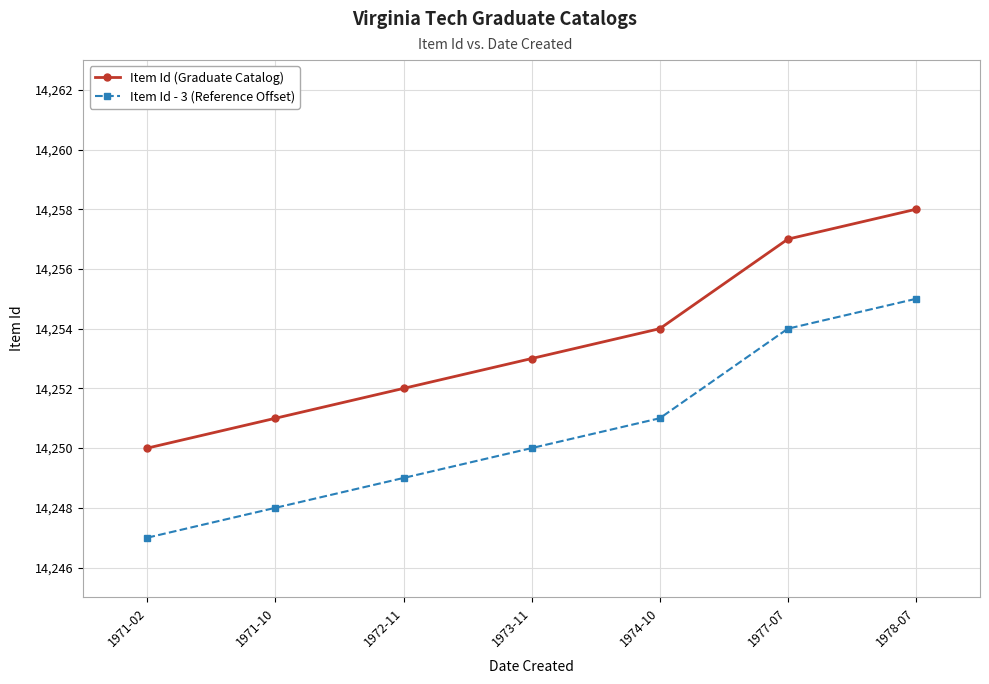

List the labels in order of Item Id (Graduate Catalog) value, smallest first.

1971-02, 1971-10, 1972-11, 1973-11, 1974-10, 1977-07, 1978-07